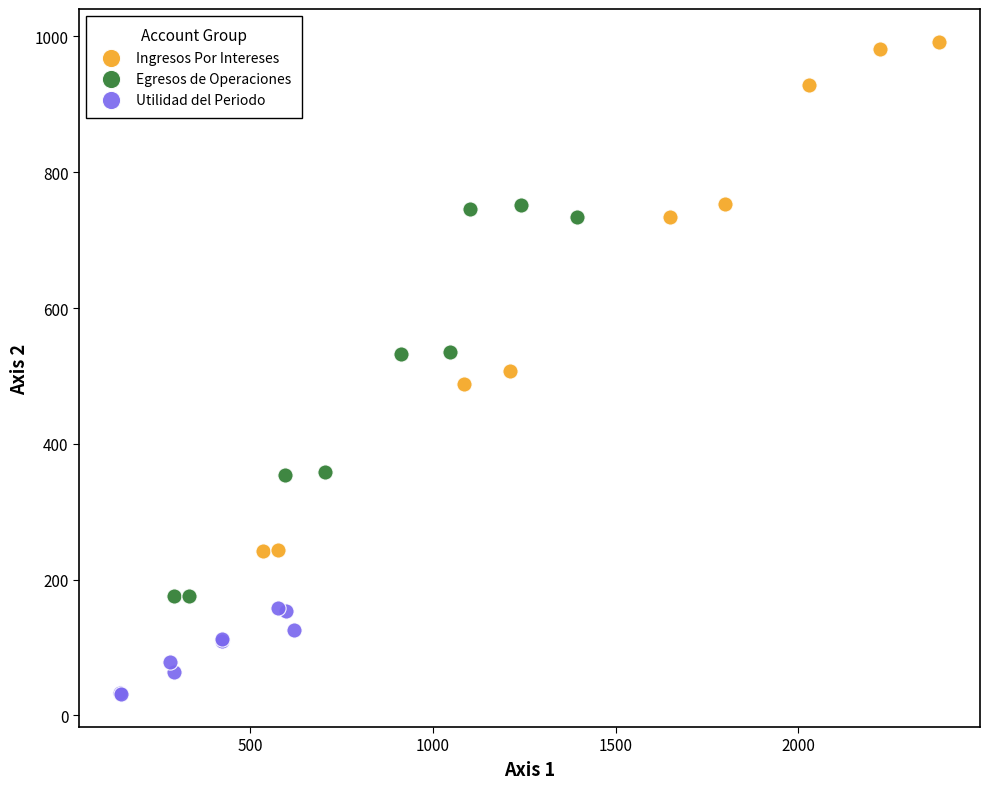

Which series reaches the minimum Y coordinate?

Utilidad del Periodo